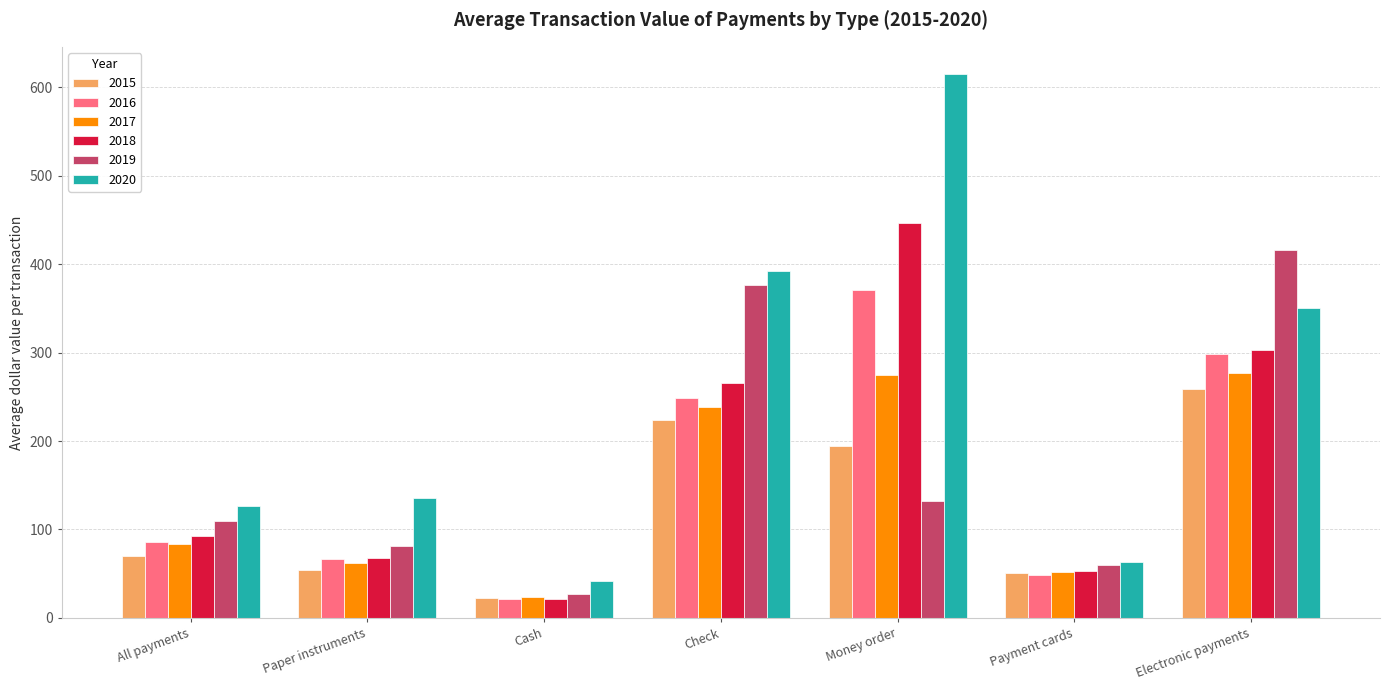

What is the sum of the 2018 values at Cash and Payment cards?

74.8